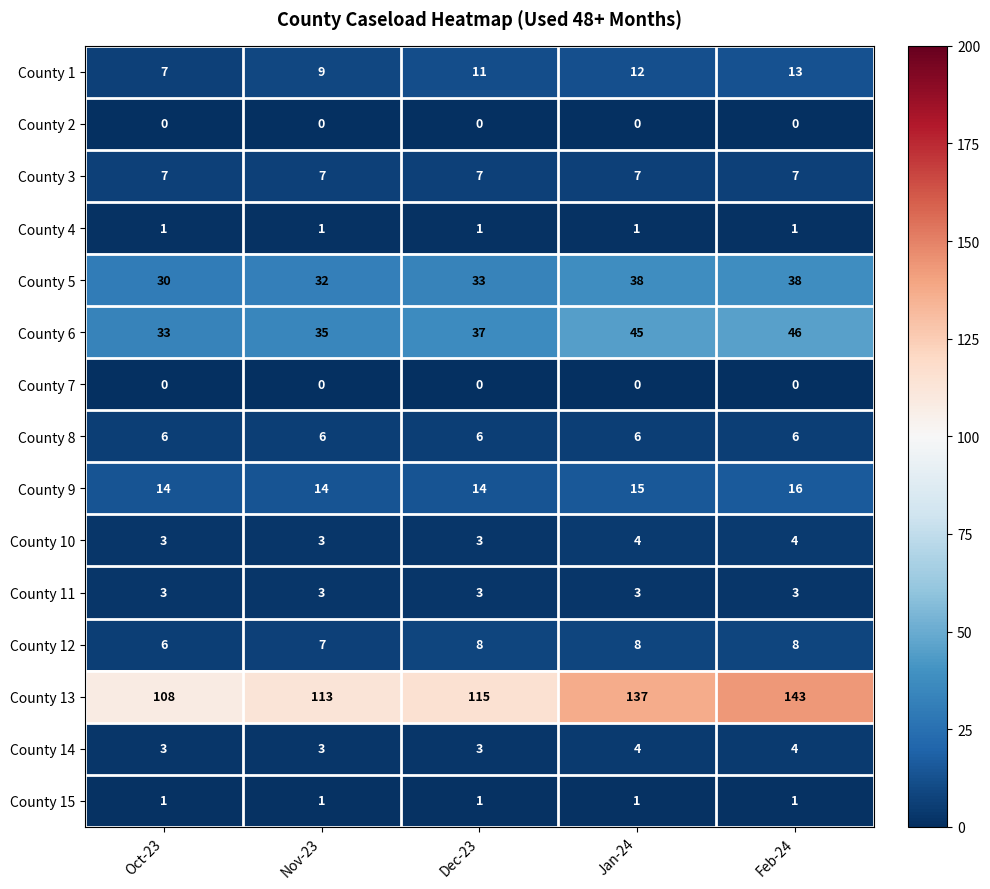

At which category is the sum across all series the highest?

Feb-24